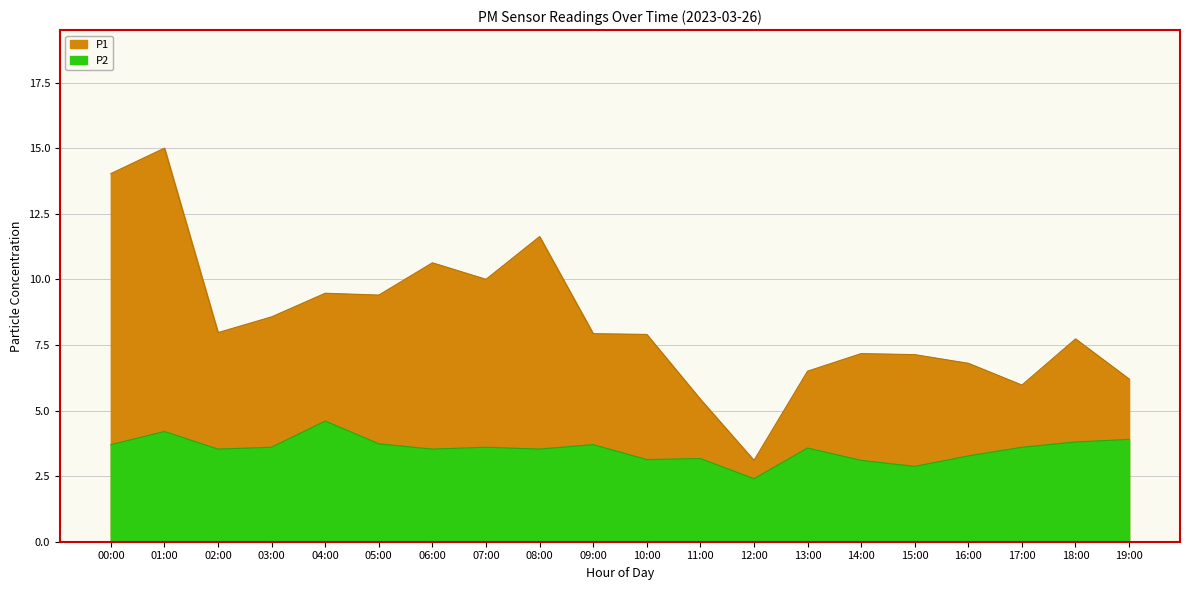

What is the difference between the P2 values at 06:00 and 03:00?

0.1